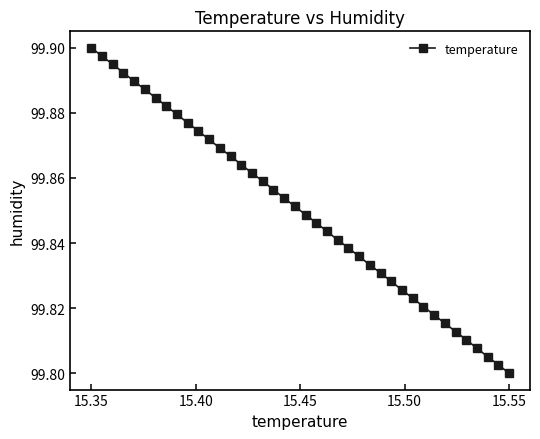

How many values are between 99 and 100?

40